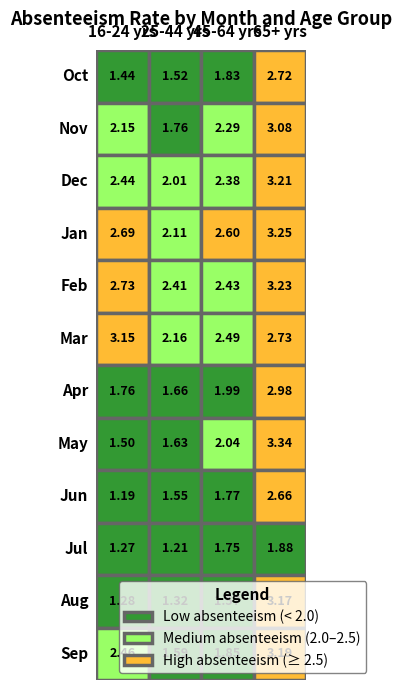

The Apr series shows 2.7 at 1. True or false?

False